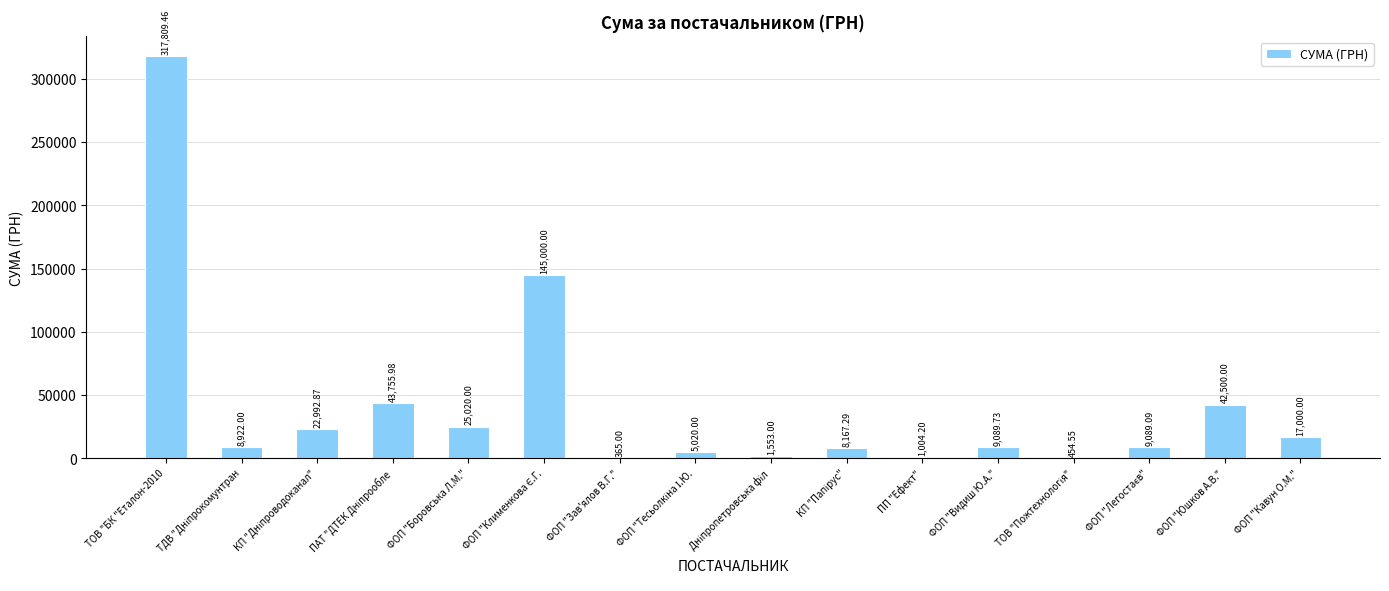

Between ФОП "Юшков А.В." and ТОВ "БК "Еталон-2010, which is larger?

ТОВ "БК "Еталон-2010